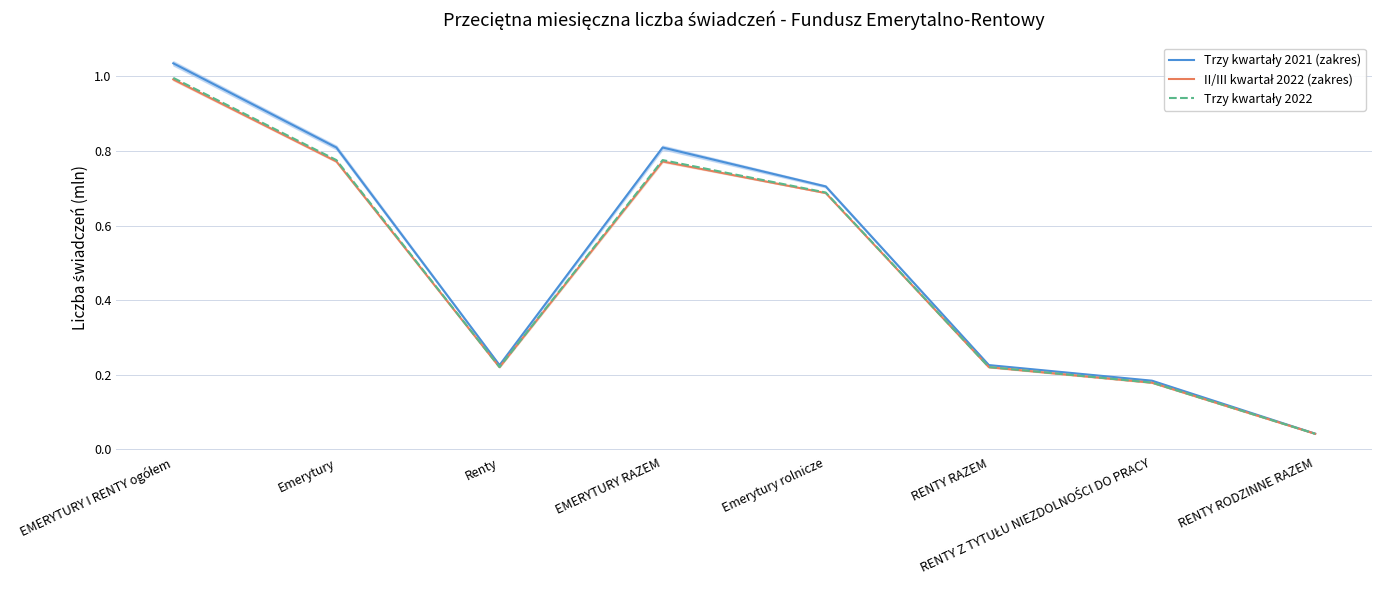

Between RENTY RAZEM and EMERYTURY RAZEM, which is larger?

EMERYTURY RAZEM